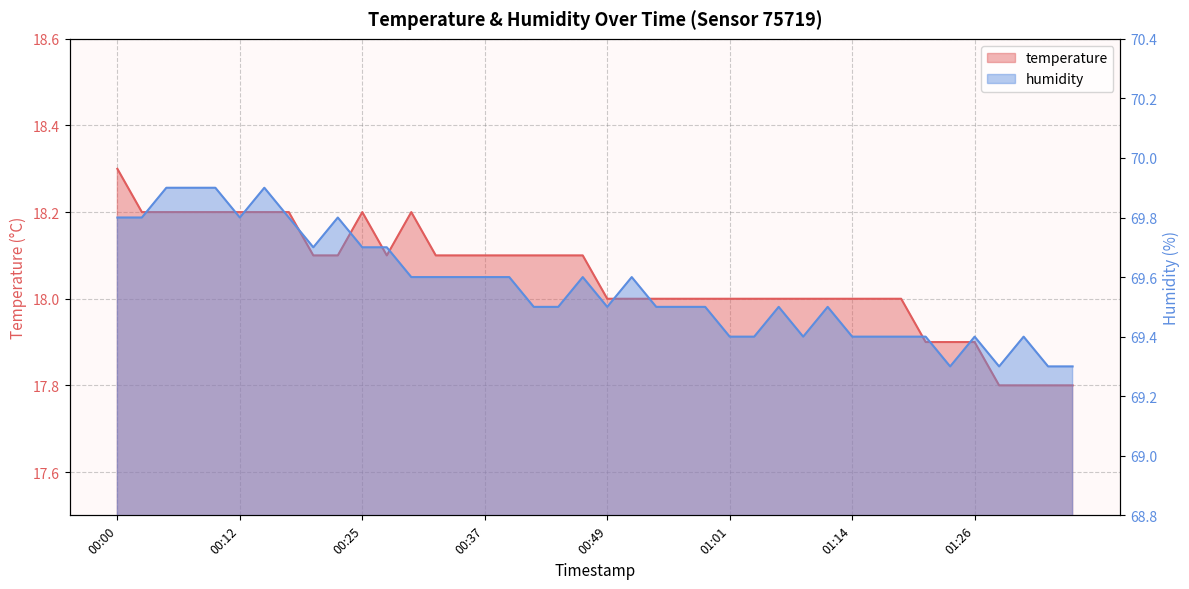

What is the difference between the highest and lowest values at 01:09?

51.4